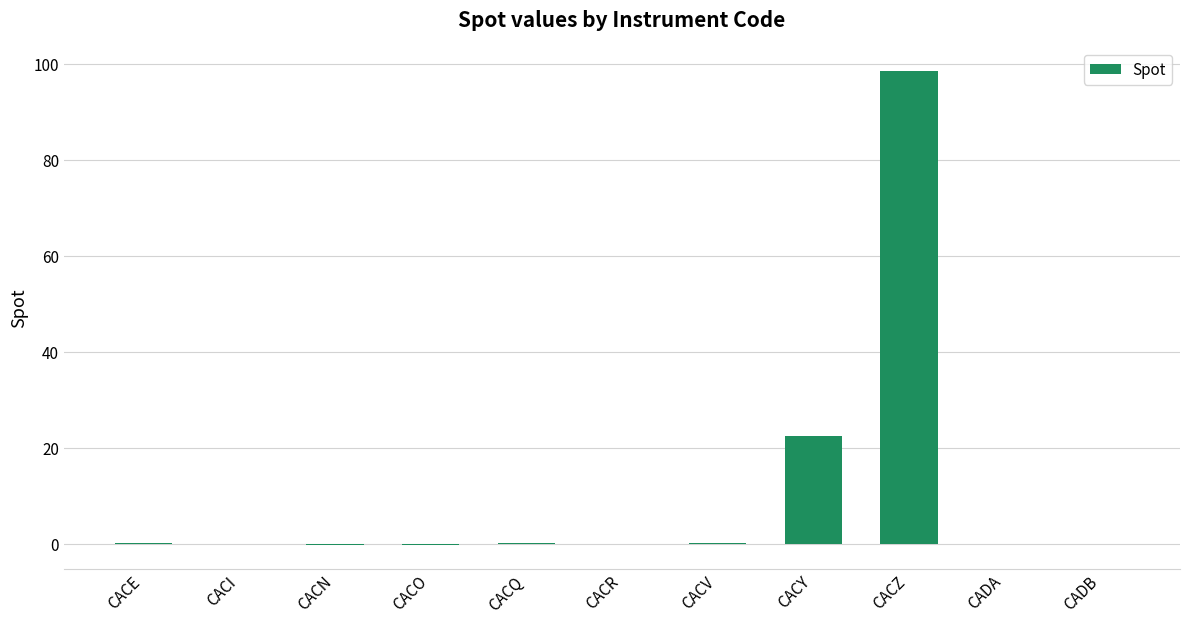

Which has a higher value, CACY or CACZ?

CACZ